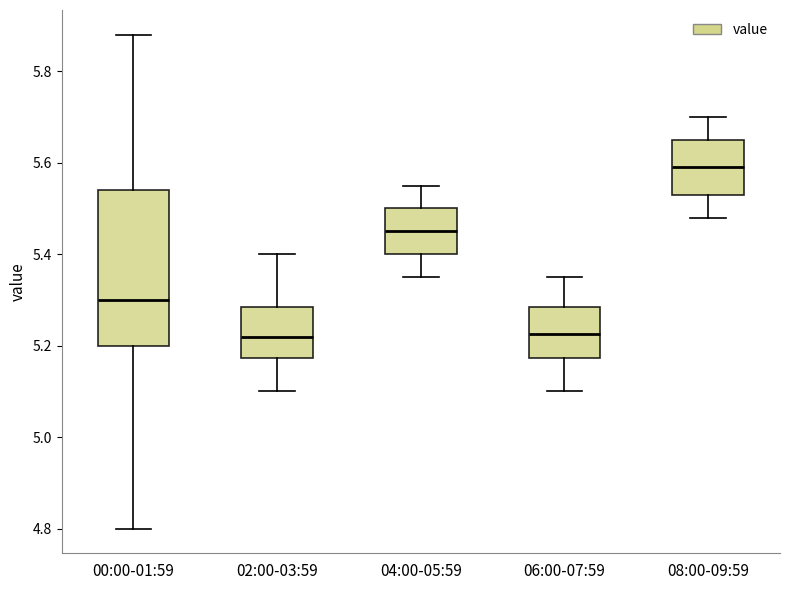

Reading left to right, read every box against the y-axis: the position of its median line, the range the box covers, and the ends of its whiskers. The values are not printed on the chart, so give them approximately, as read against the axis.

00:00-01:59: median 5.30, box 5.20 to 5.54, whiskers 4.80 to 5.88
02:00-03:59: median 5.22, box 5.18 to 5.28, whiskers 5.10 to 5.40
04:00-05:59: median 5.46, box 5.40 to 5.50, whiskers 5.36 to 5.56
06:00-07:59: median 5.22, box 5.18 to 5.28, whiskers 5.10 to 5.36
08:00-09:59: median 5.60, box 5.54 to 5.66, whiskers 5.48 to 5.70